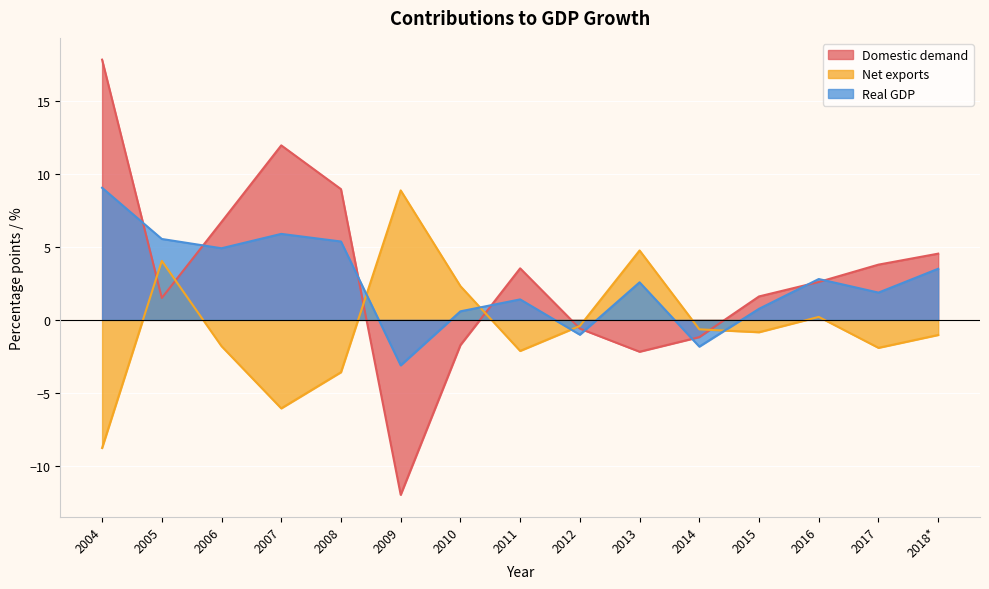

Reading left to right, extract all data points from this chart.

Domestic demand: 2004=17.8	2005=1.5	2006=6.7	2007=12.0	2008=9.0	2009=-12.0	2010=-1.7	2011=3.5	2012=-0.6	2013=-2.2	2014=-1.2	2015=1.6	2016=2.6	2017=3.8	2018*=4.5
Net exports: 2004=-8.8	2005=4.0	2006=-1.8	2007=-6.1	2008=-3.6	2009=8.9	2010=2.3	2011=-2.1	2012=-0.4	2013=4.8	2014=-0.6	2015=-0.8	2016=0.2	2017=-1.9	2018*=-1.0
Real GDP: 2004=9.0	2005=5.5	2006=4.9	2007=5.9	2008=5.4	2009=-3.1	2010=0.6	2011=1.4	2012=-1.0	2013=2.6	2014=-1.8	2015=0.8	2016=2.8	2017=1.9	2018*=3.5